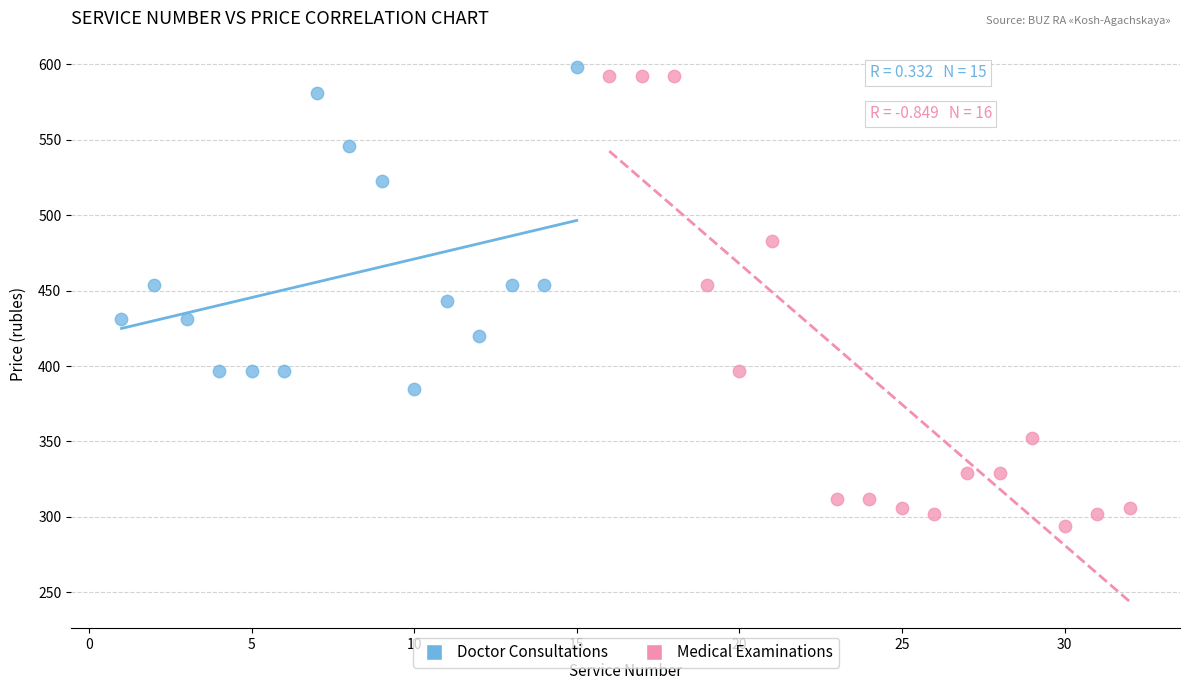

Which series has the widest spread of Y values?

Medical Examinations